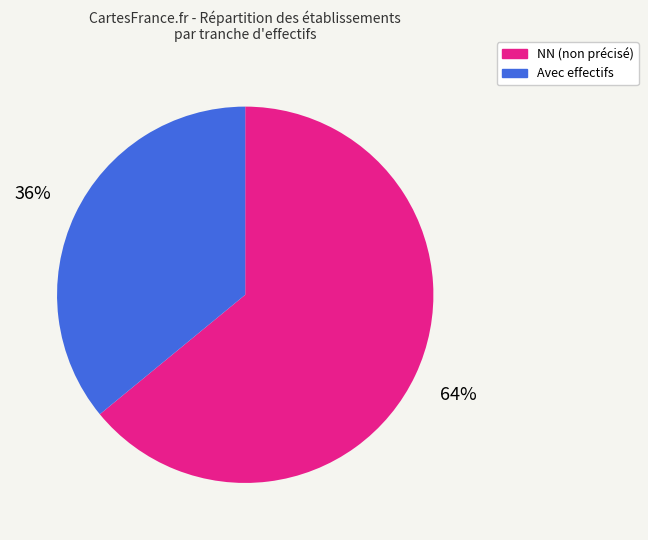

Is there a majority slice in this chart?

Yes